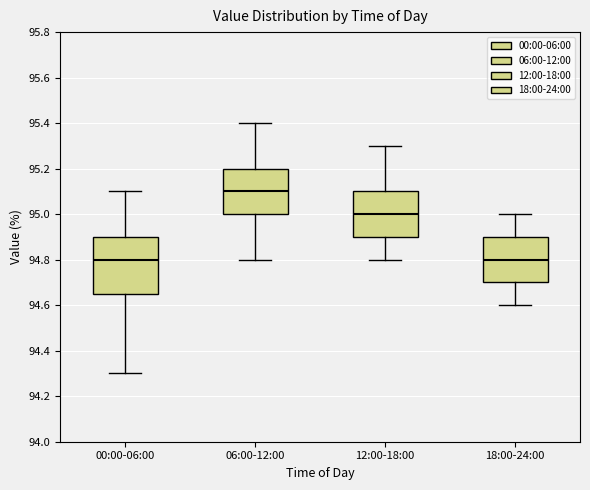

Reading left to right, transcribe this box plot: for each box, give where its median line is, the range the box spans, and where its two whiskers end, as read against the y-axis. The values are not printed on the chart, so give them approximately, as read against the axis.

00:00-06:00: median 94.80, box 94.66 to 94.90, whiskers 94.30 to 95.10
06:00-12:00: median 95.10, box 95.00 to 95.20, whiskers 94.80 to 95.40
12:00-18:00: median 95.00, box 94.90 to 95.10, whiskers 94.80 to 95.30
18:00-24:00: median 94.80, box 94.70 to 94.90, whiskers 94.60 to 95.00